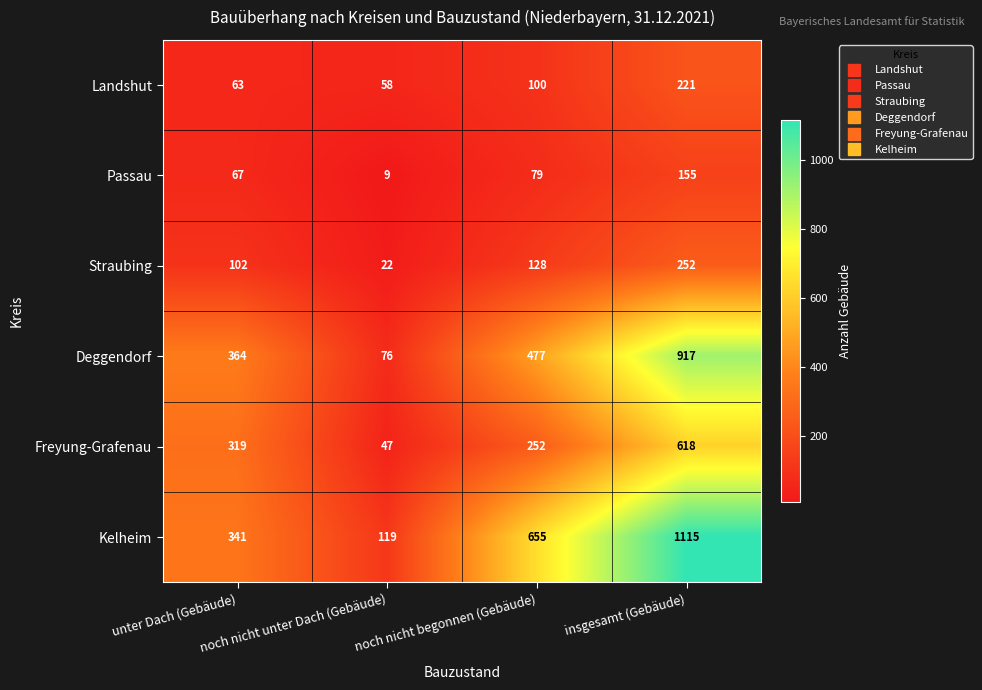

How many categories are shown in the chart?

4